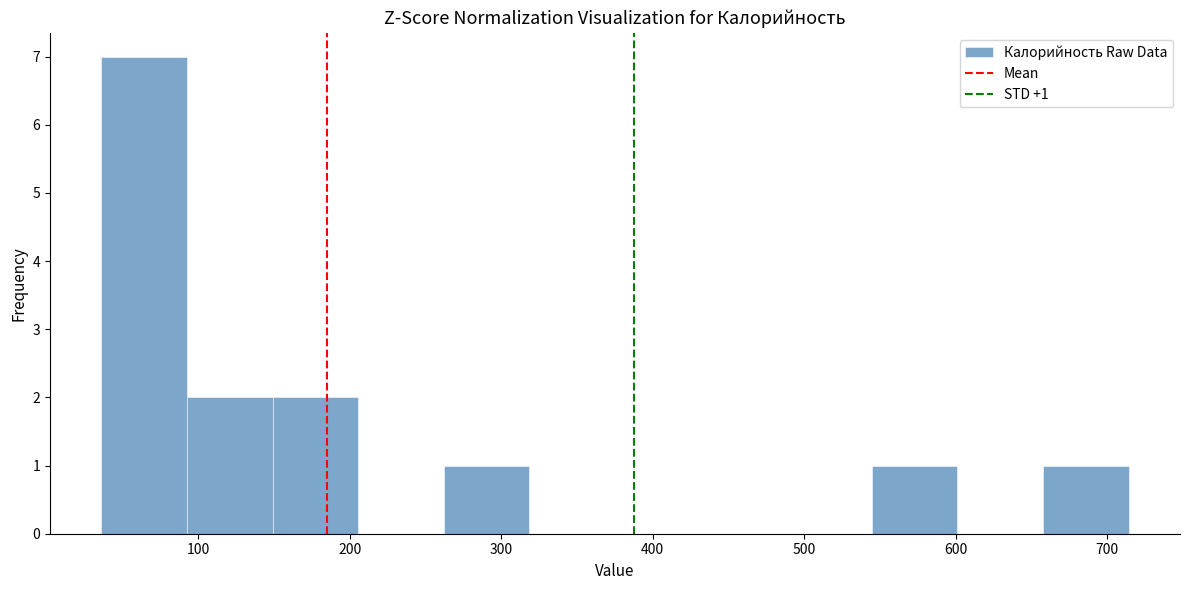

Which range on the x-axis has the tallest bar?

40 to 90